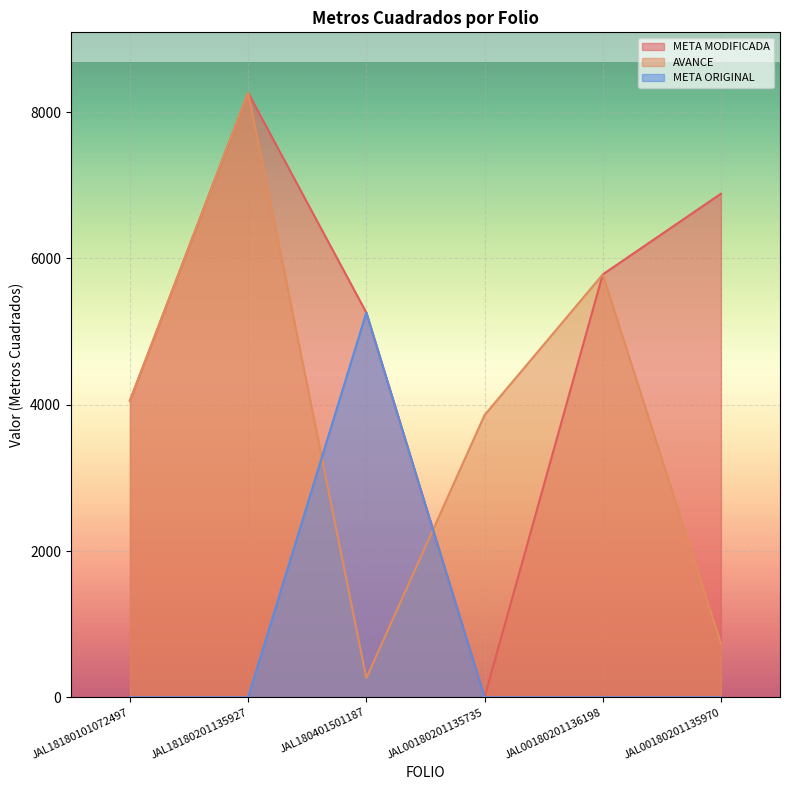

Which series has the largest range (max minus min)?

META MODIFICADA